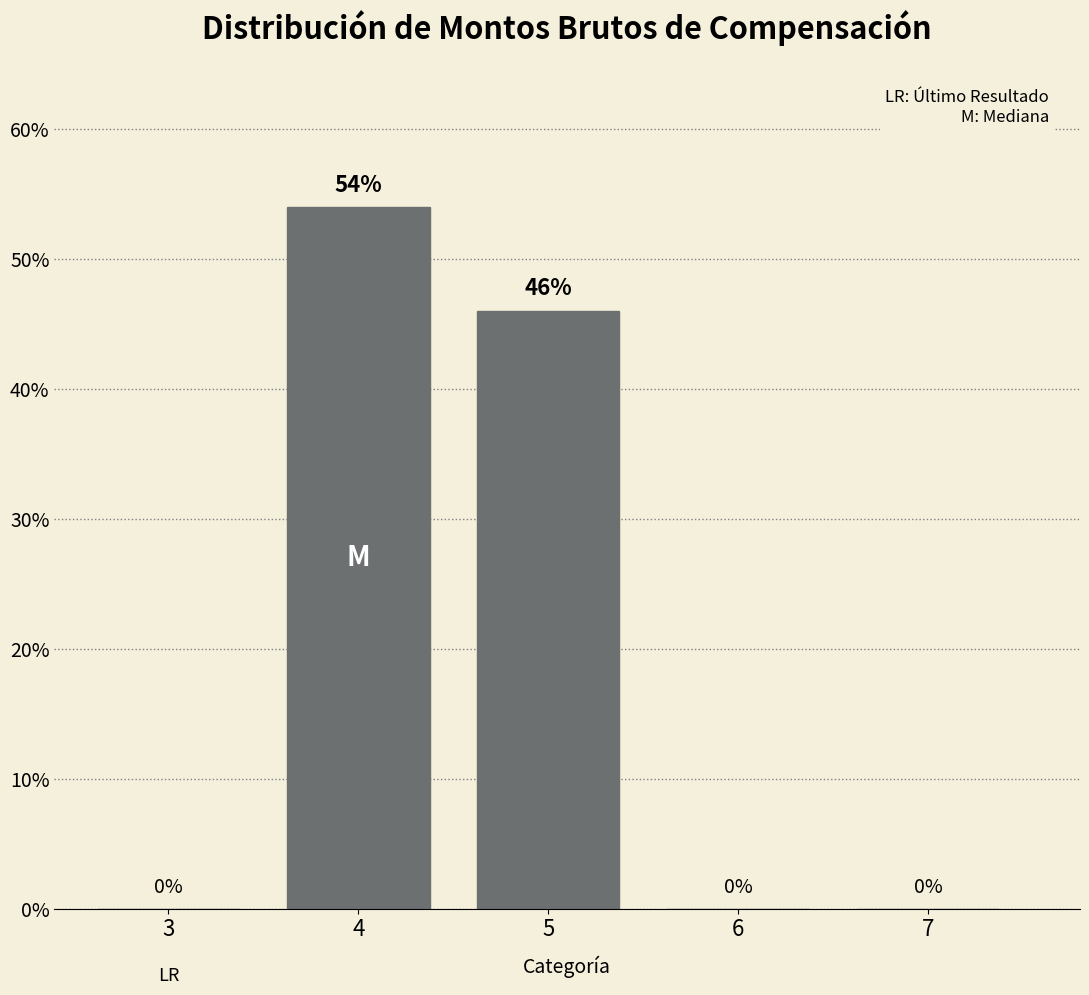

Reading left to right, list all the values displayed in this chart.

3=0	4=54	5=46	6=0	7=0